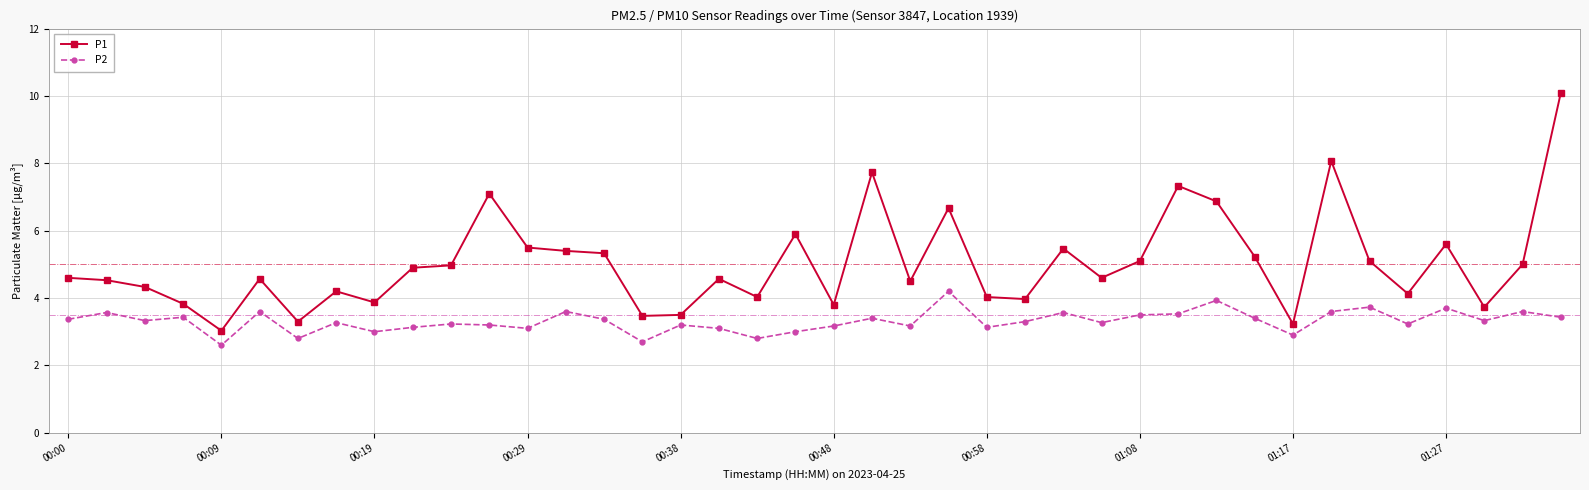

What is the difference between the maximum and second lowest values in the P1 series?

6.9